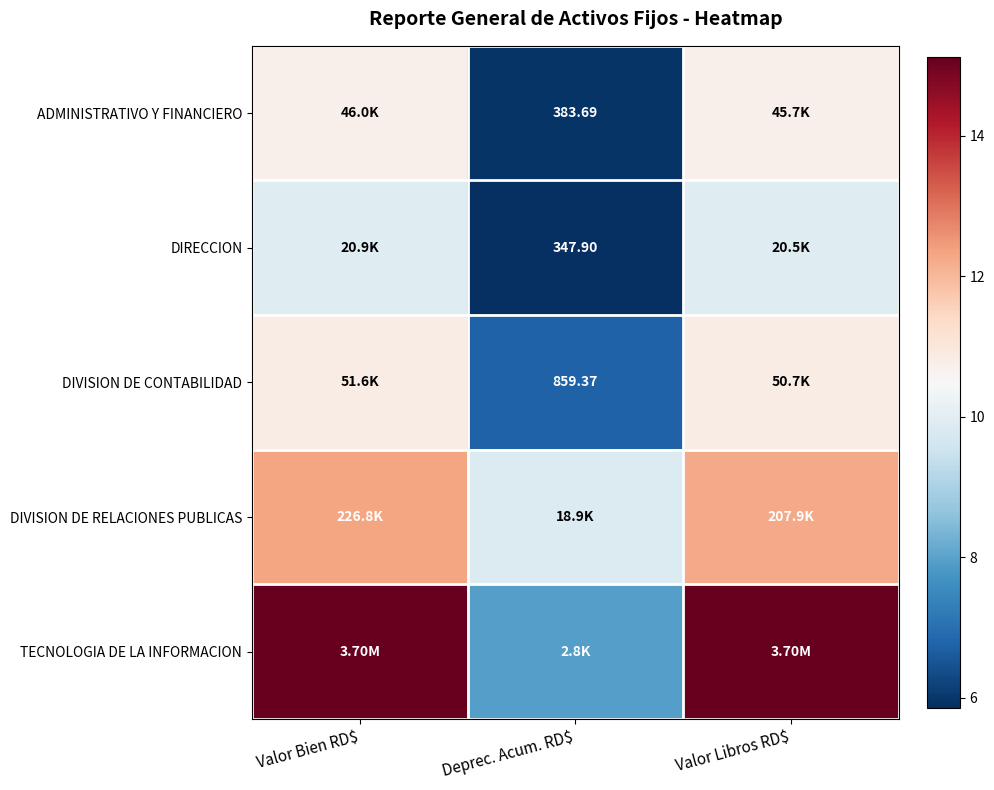

The TECNOLOGIA DE LA INFORMACION series shows 15.1 at Valor Bien RD$. True or false?

True